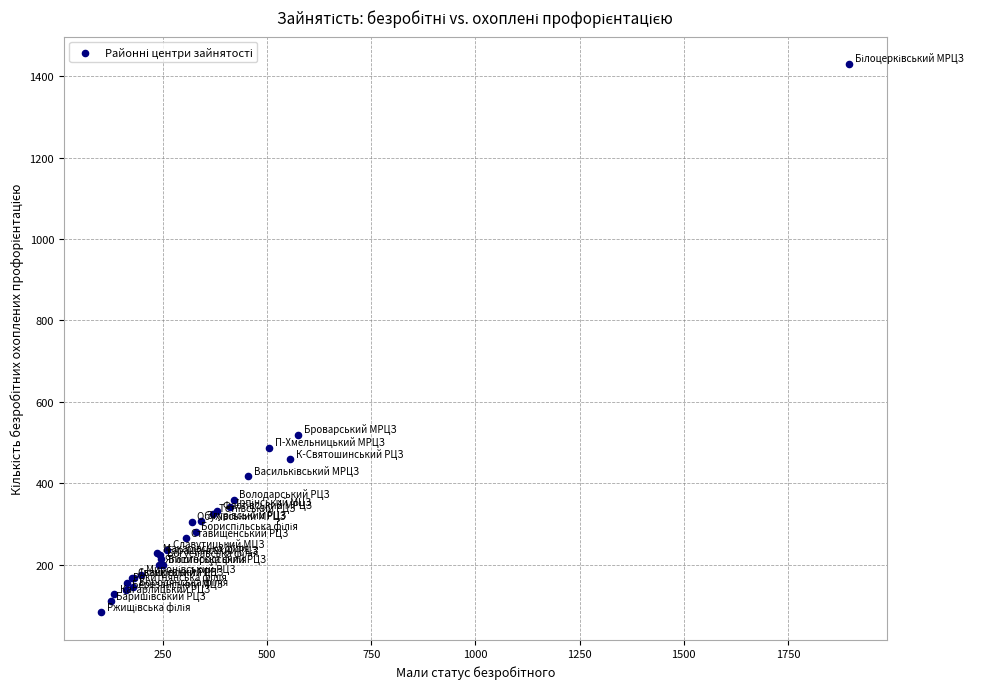

What Y value in the scatter plot is closest to 756?

518